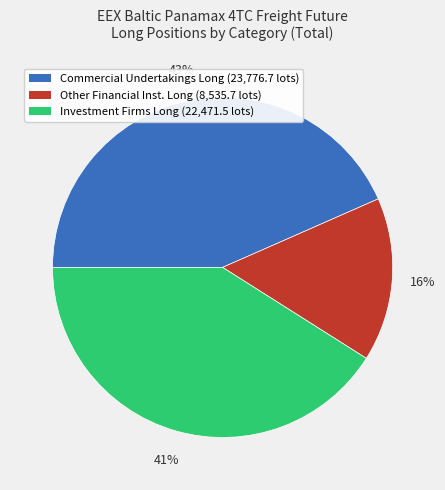

To the nearest percent, what percentage of the pie is Commercial Undertakings Long (23,776.7 lots)?

43%